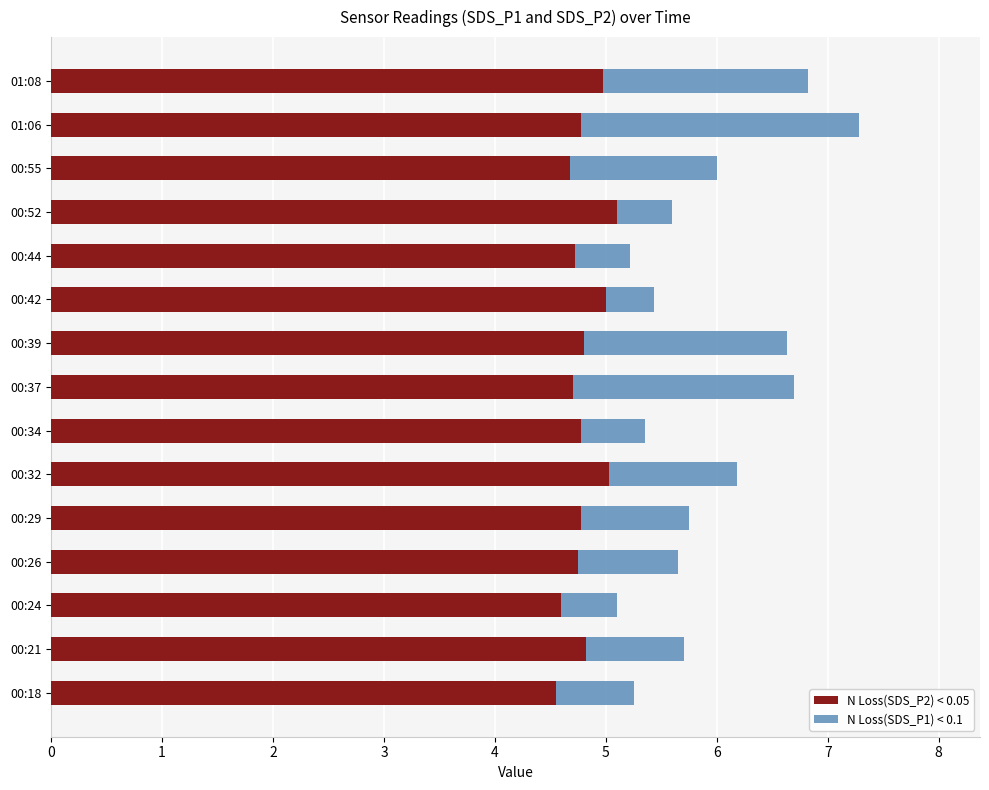

What is the average value of the N Loss(SDS_P2) < 0.05 series?

4.8